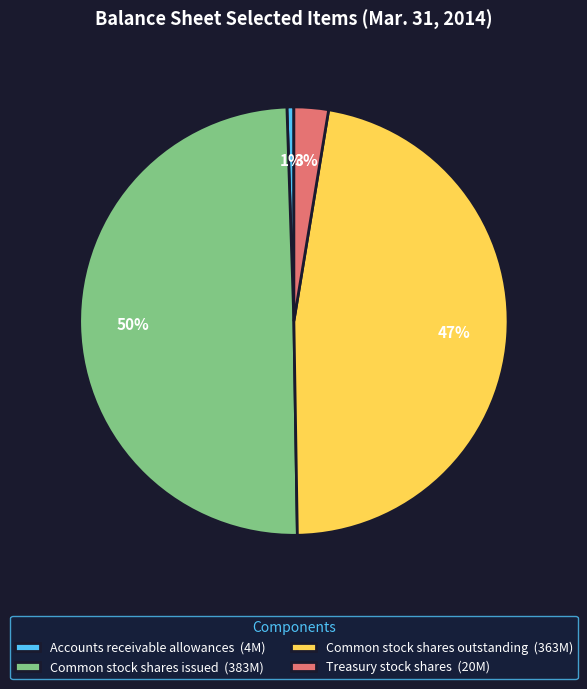

How many slices are in this pie chart?

4